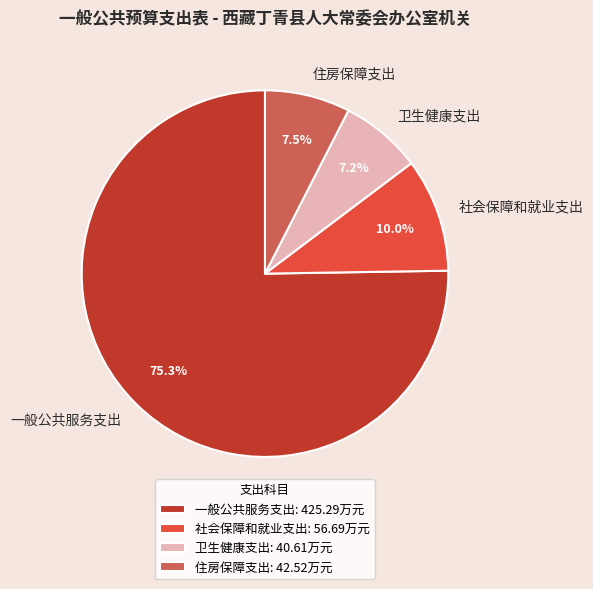

Approximately how many times larger is the value at 一般公共服务支出 compared to 社会保障和就业支出?

7.5